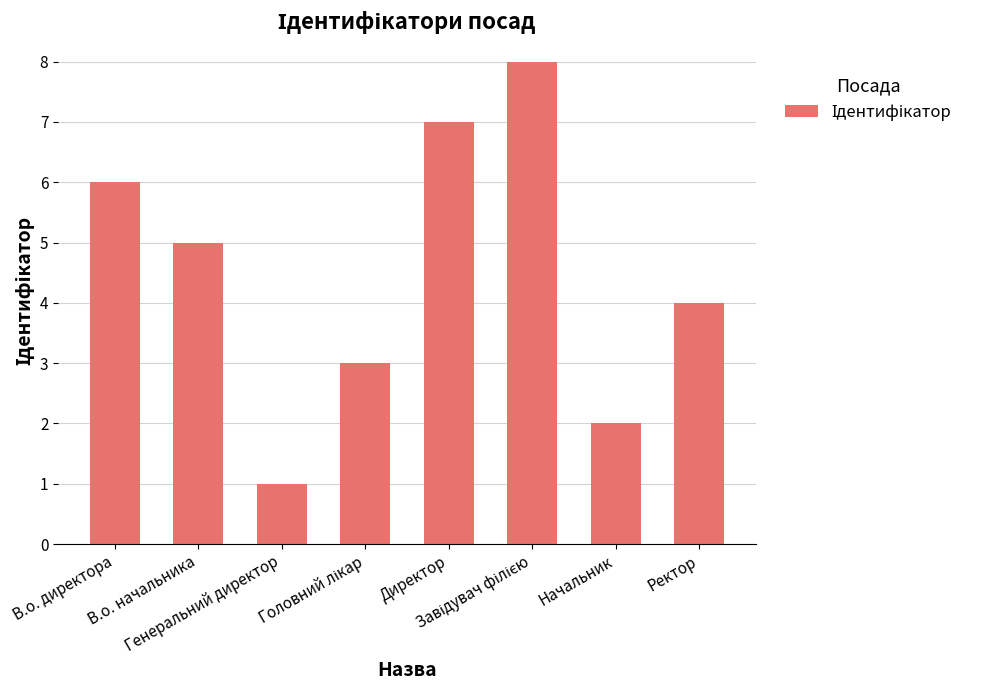

What is the greatest value displayed?

8